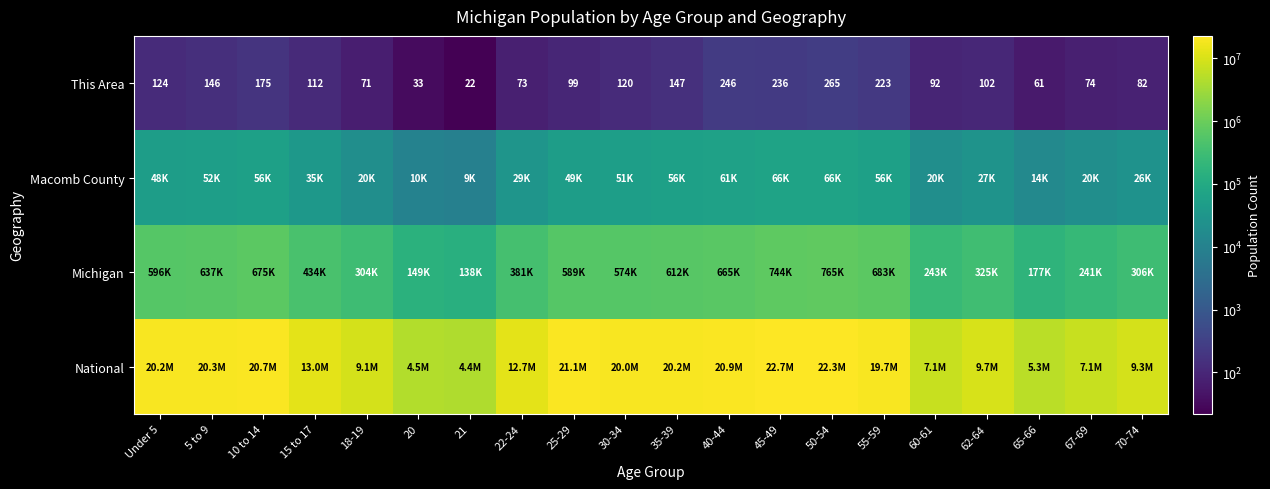

The value of This Area at Under 5 is 171. True or false?

False